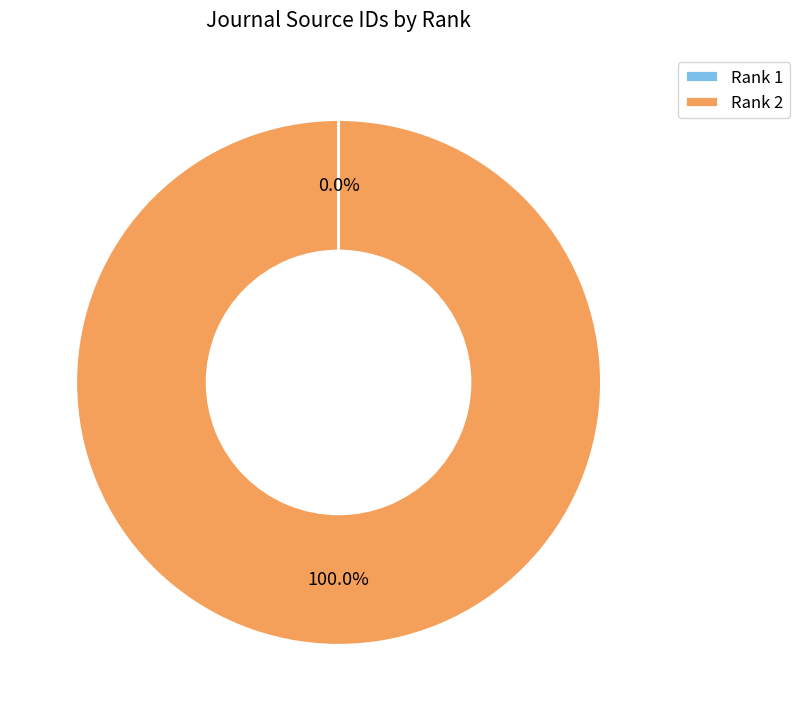

Which category has the biggest portion of the pie?

Rank 2